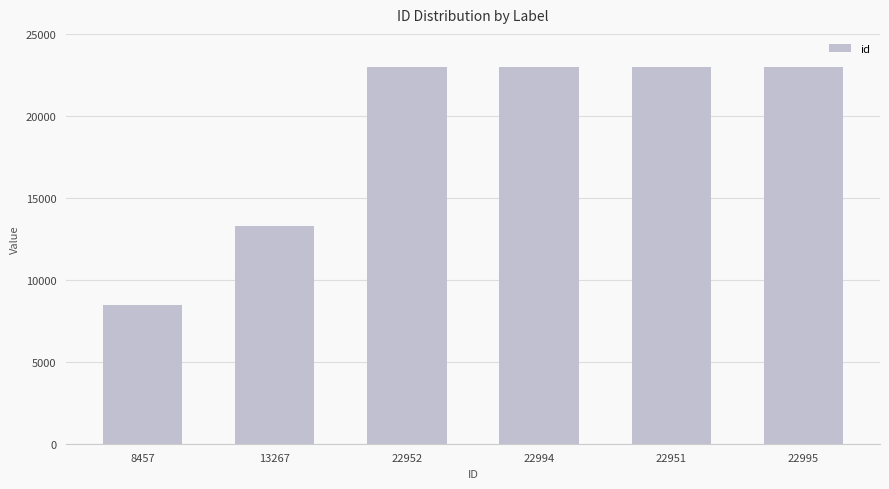

Approximately how many times larger is the value at 22952 compared to 13267?

1.7